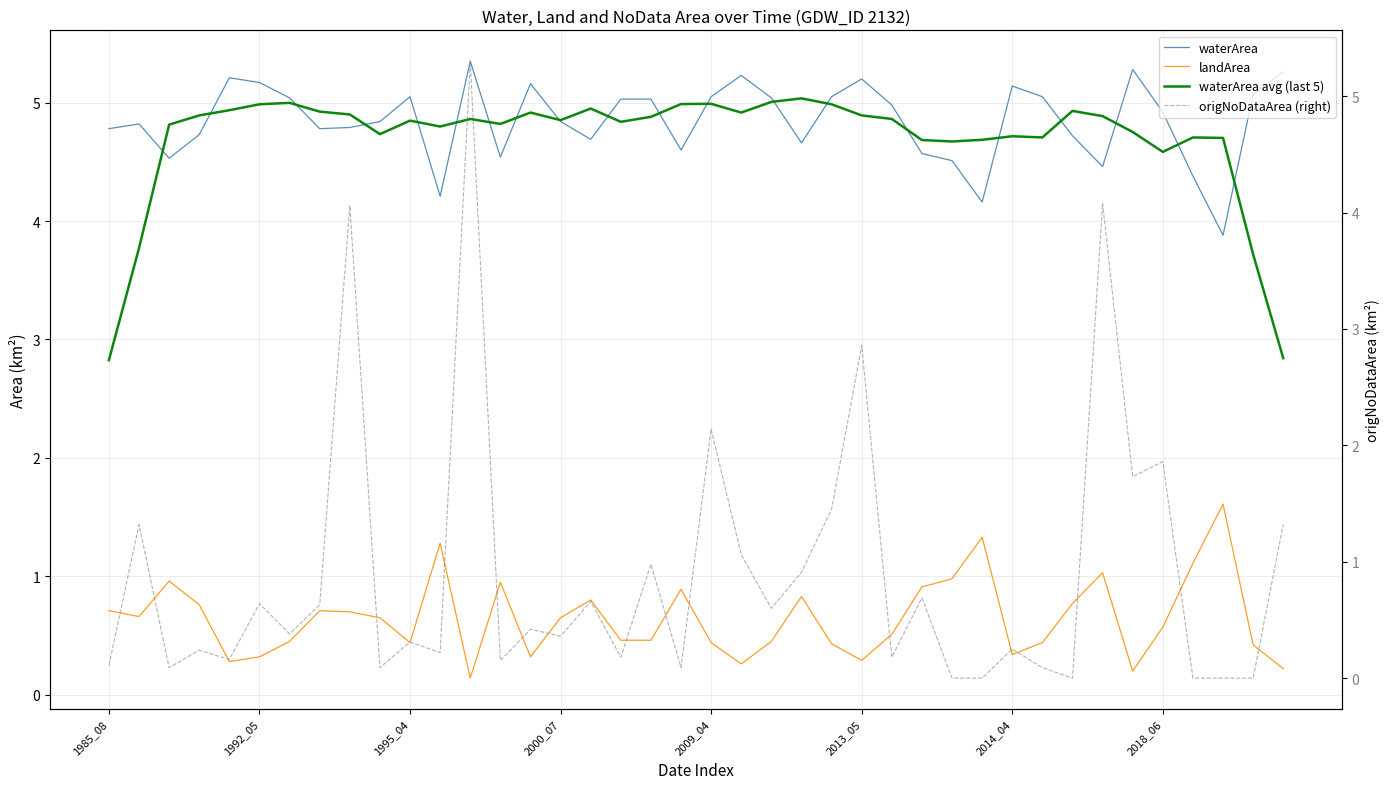

What is the greatest value displayed?

5.3